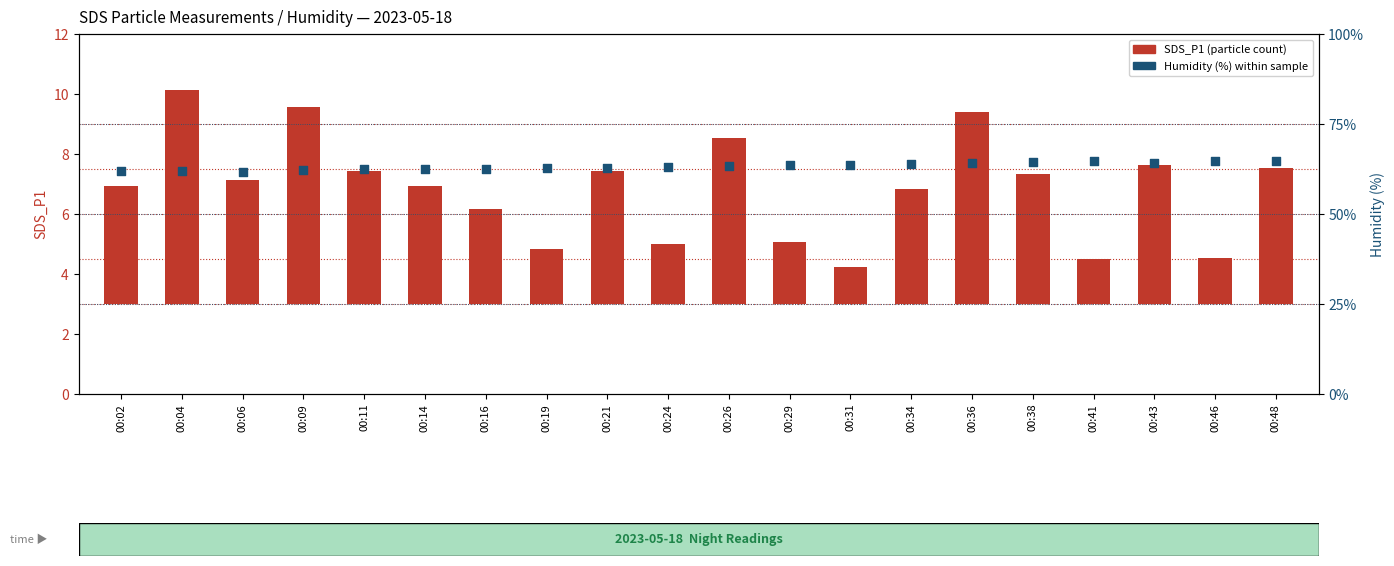

What is the total value across all series at 00:38?

68.8